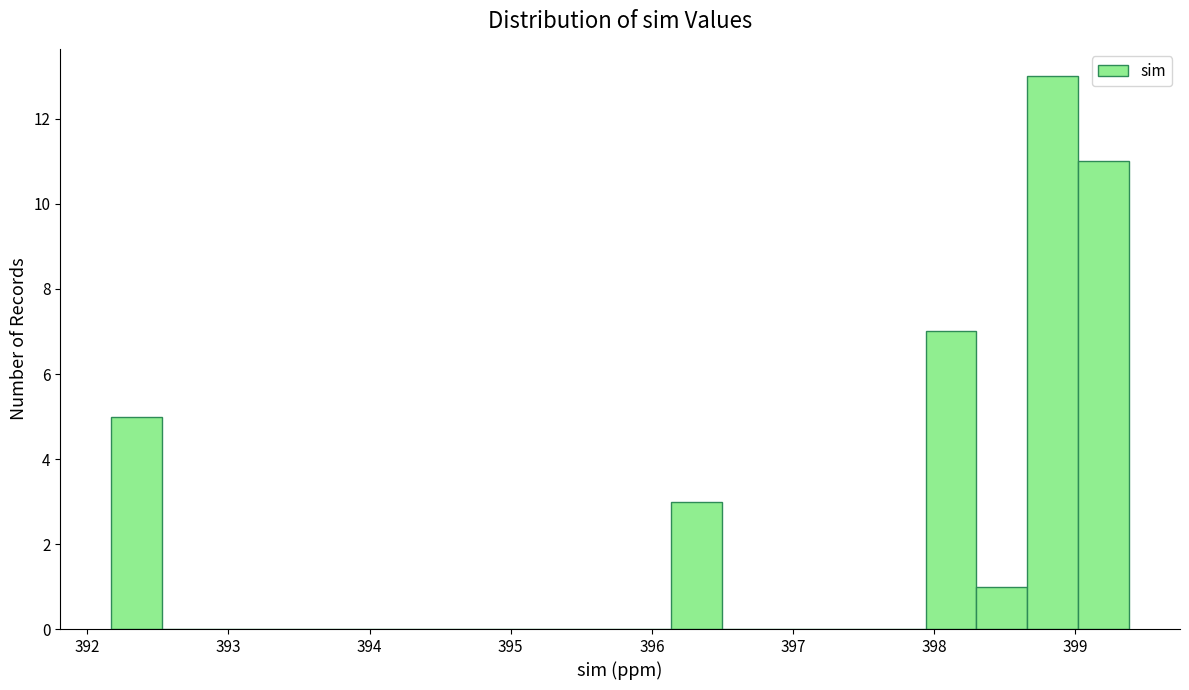

Around what value on the x-axis is the tallest bar? Give the approximate position of its centre, as read against the axis.

398.8